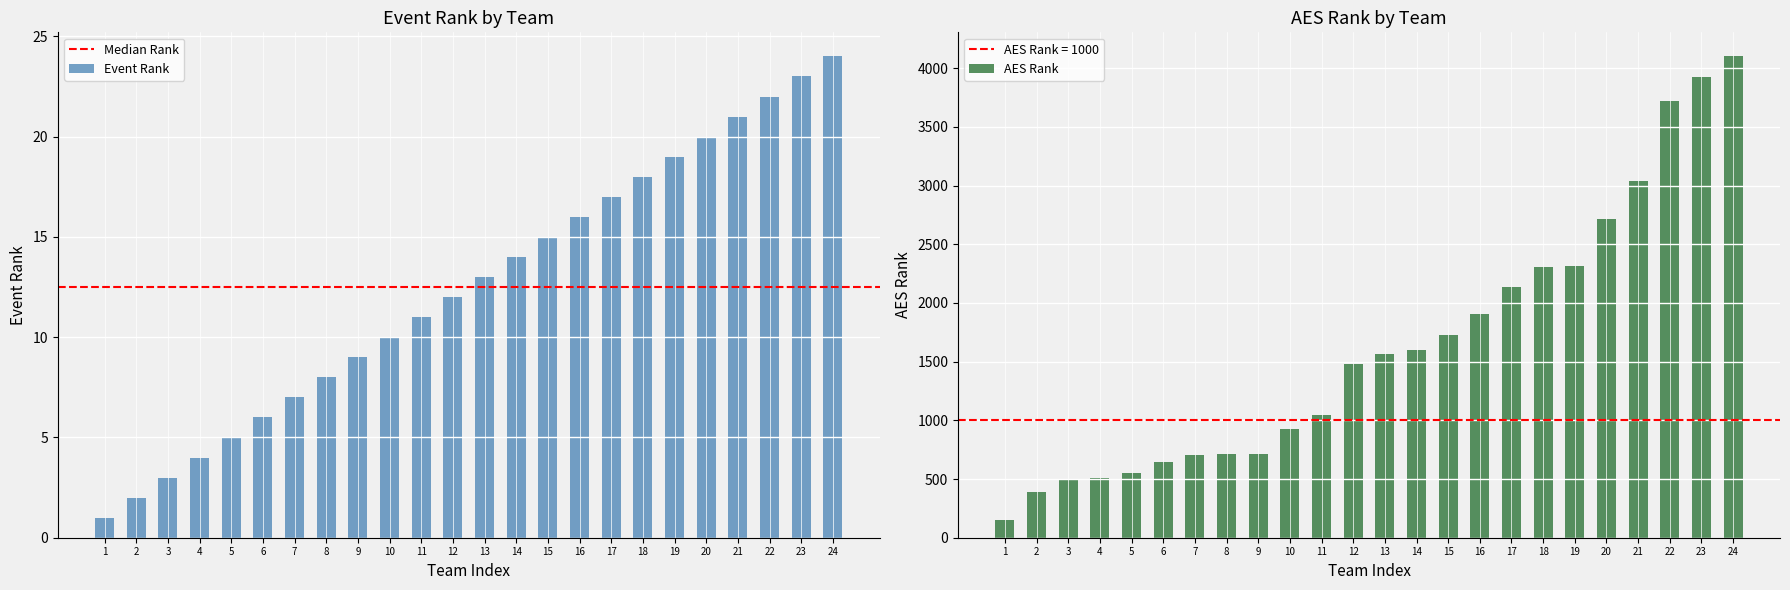

The value of Event Rank at 5 is 5. True or false?

True